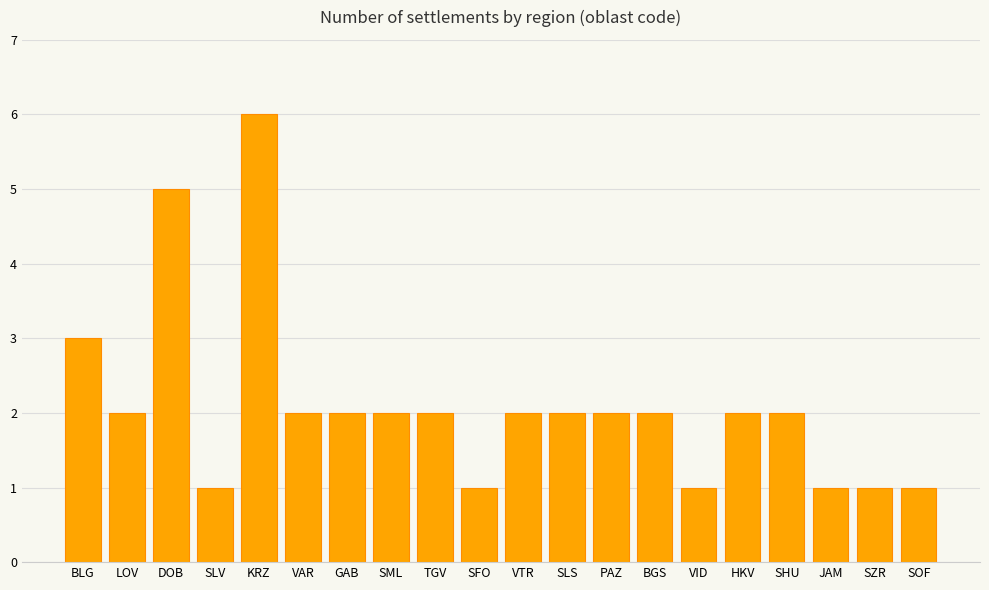

Reading right to left, list all the values displayed in this chart.

1	1	1	2	2	1	2	2	2	2	1	2	2	2	2	6	1	5	2	3